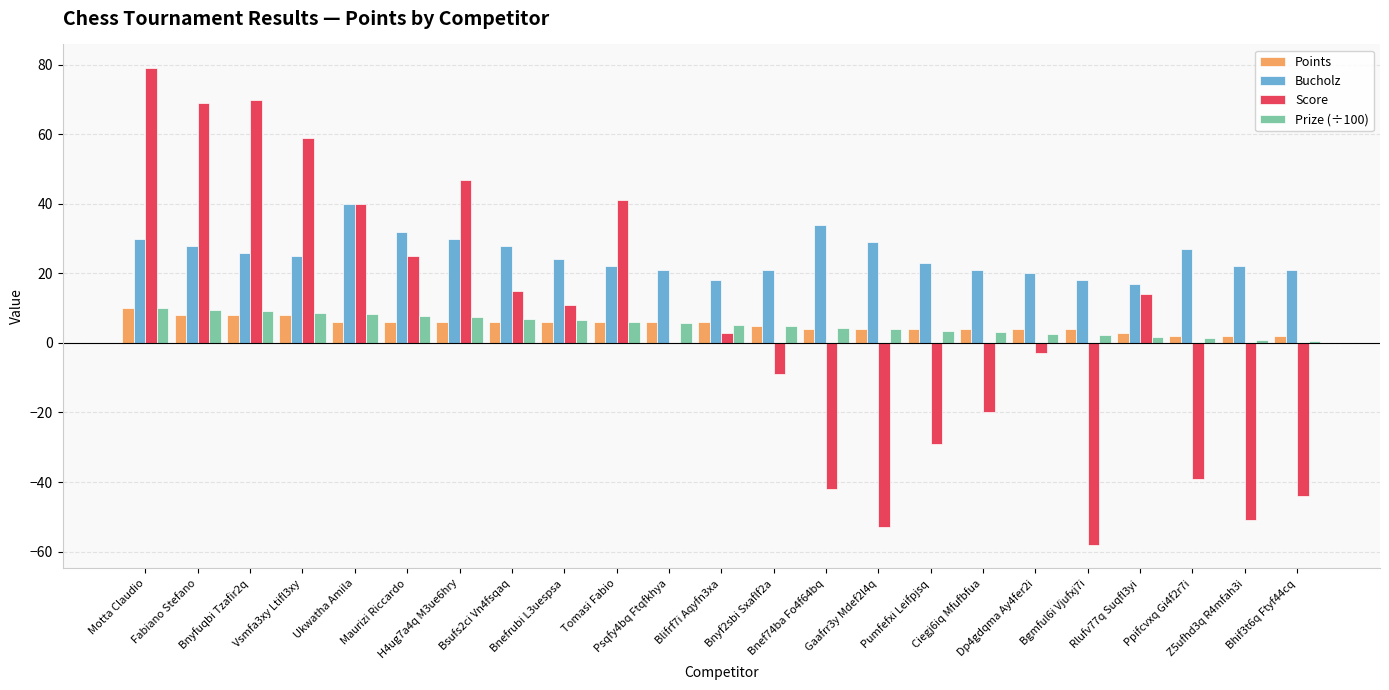

Which series has the largest total across all categories?

Bucholz